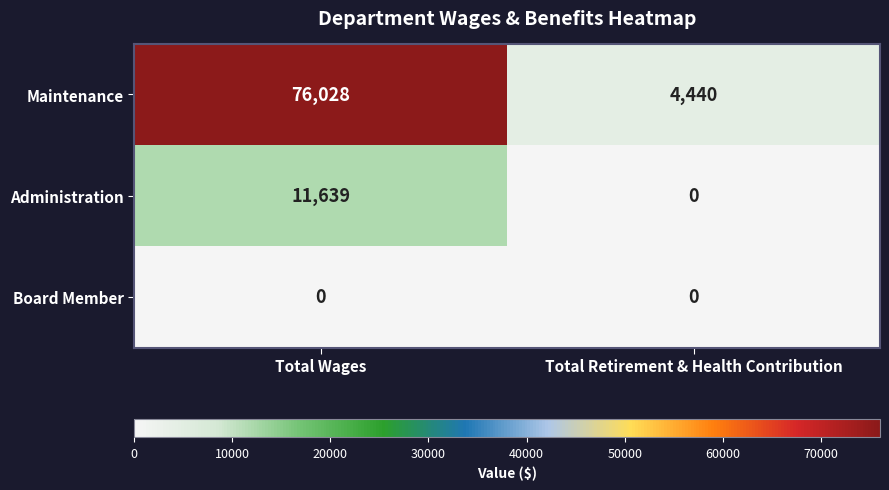

Which series has the largest range (max minus min)?

Maintenance